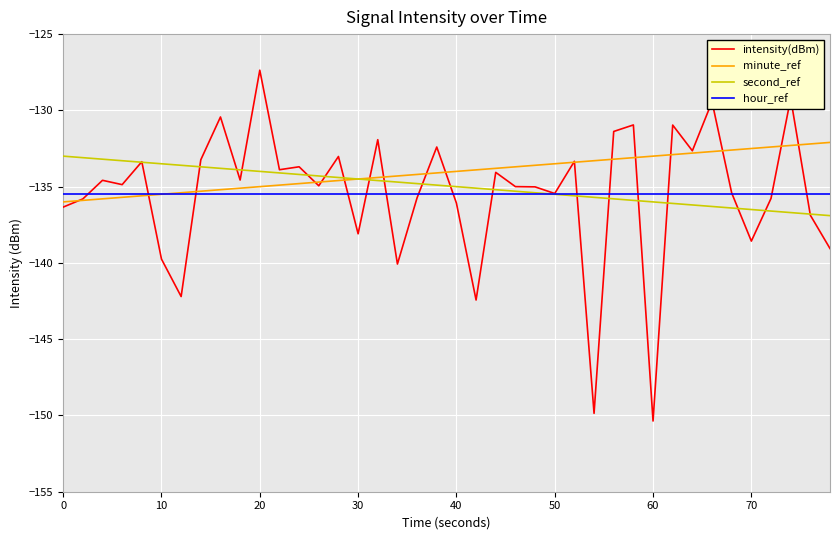

How many distinct data groups are displayed?

4